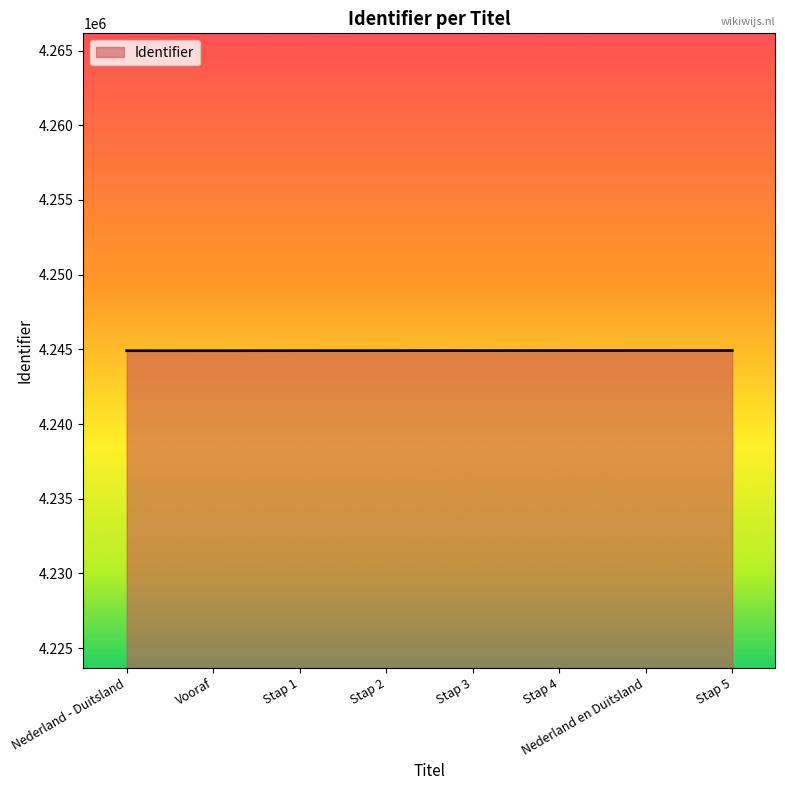

Approximately how many times larger is the value at Stap 2 compared to Vooraf?

1.0